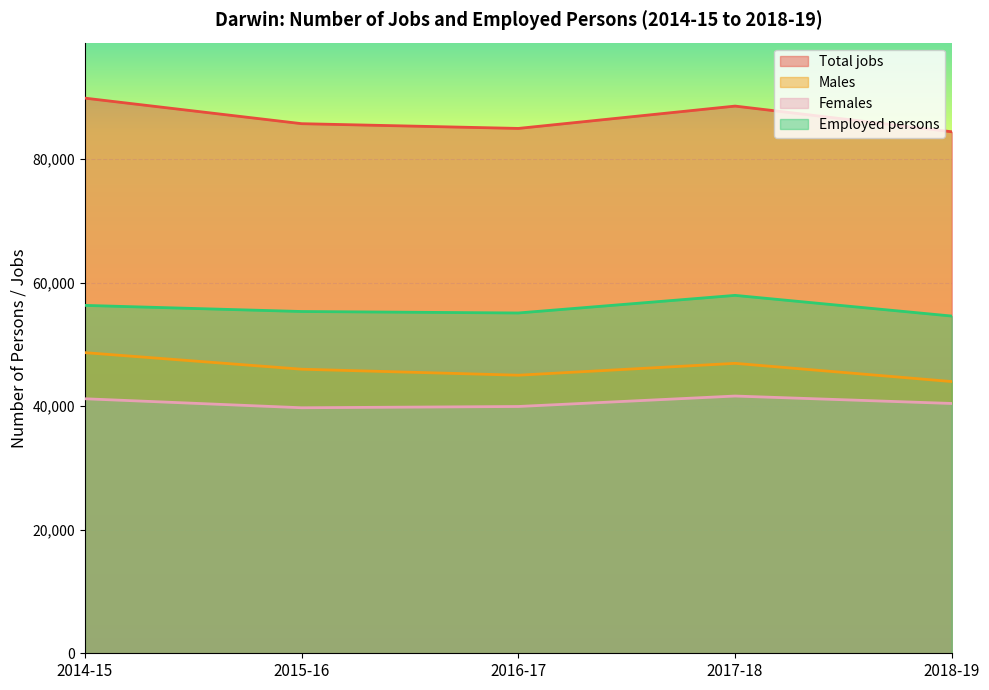

What is the total value across all series at 2015-16?

226797